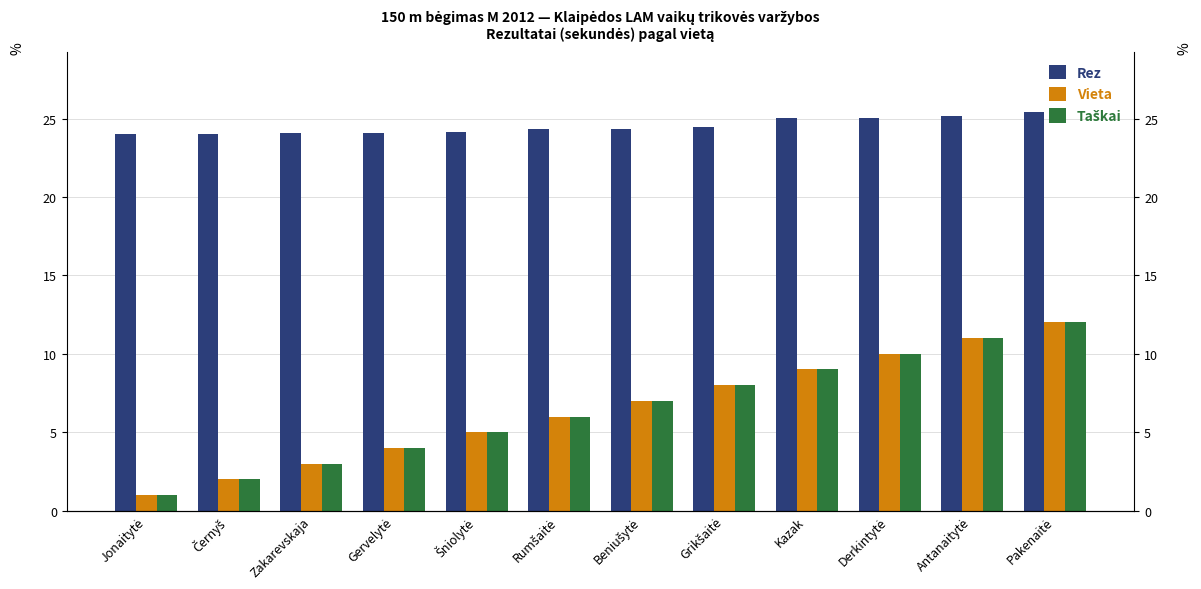

Reading right to left, extract all data points from this chart.

Rez: 25.4	25.2	25.1	25.0	24.4	24.4	24.4	24.1	24.1	24.1	24.1	24.0
Vieta: 12.0	11.0	10.0	9.0	8.0	7.0	6.0	5.0	4.0	3.0	2.0	1.0
Taškai: 12.0	11.0	10.0	9.0	8.0	7.0	6.0	5.0	4.0	3.0	2.0	1.0